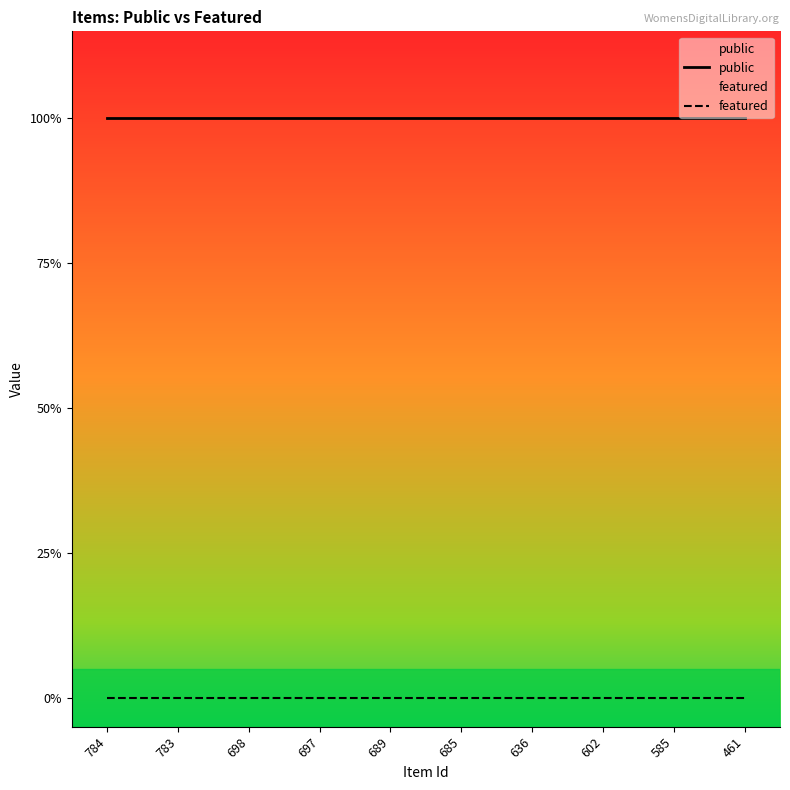

List the series in order of their overall mean, highest first.

public, featured